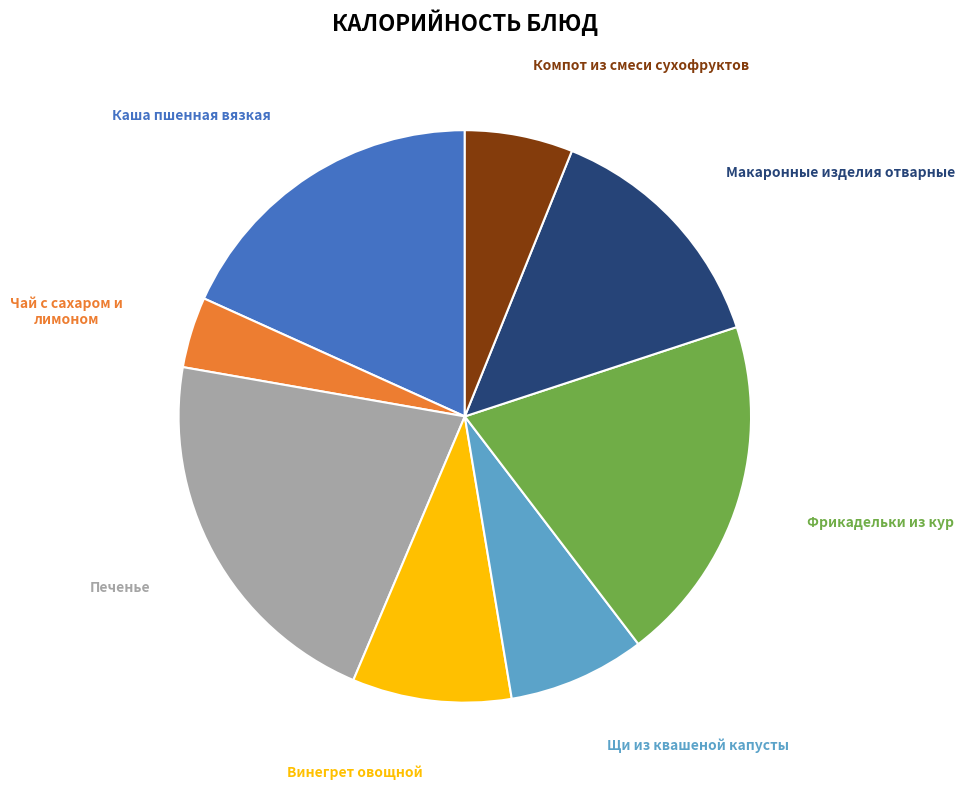

Which category has the smallest portion of the pie?

Чай с сахаром и лимоном